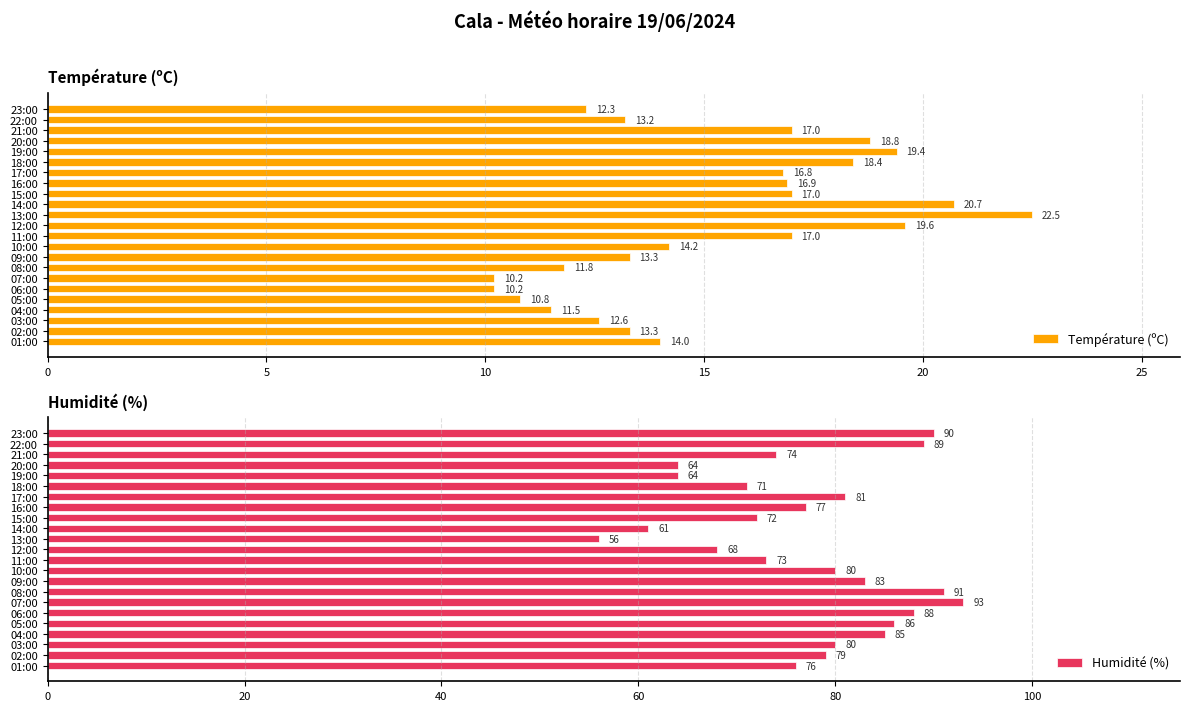

What are all the series names shown in the legend?

Température (ºC), Humidité (%)